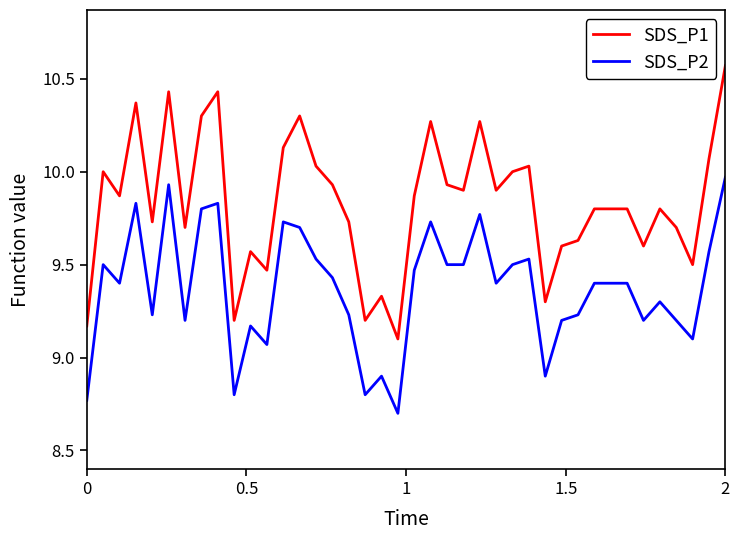

What are all the series names shown in the legend?

SDS_P1, SDS_P2